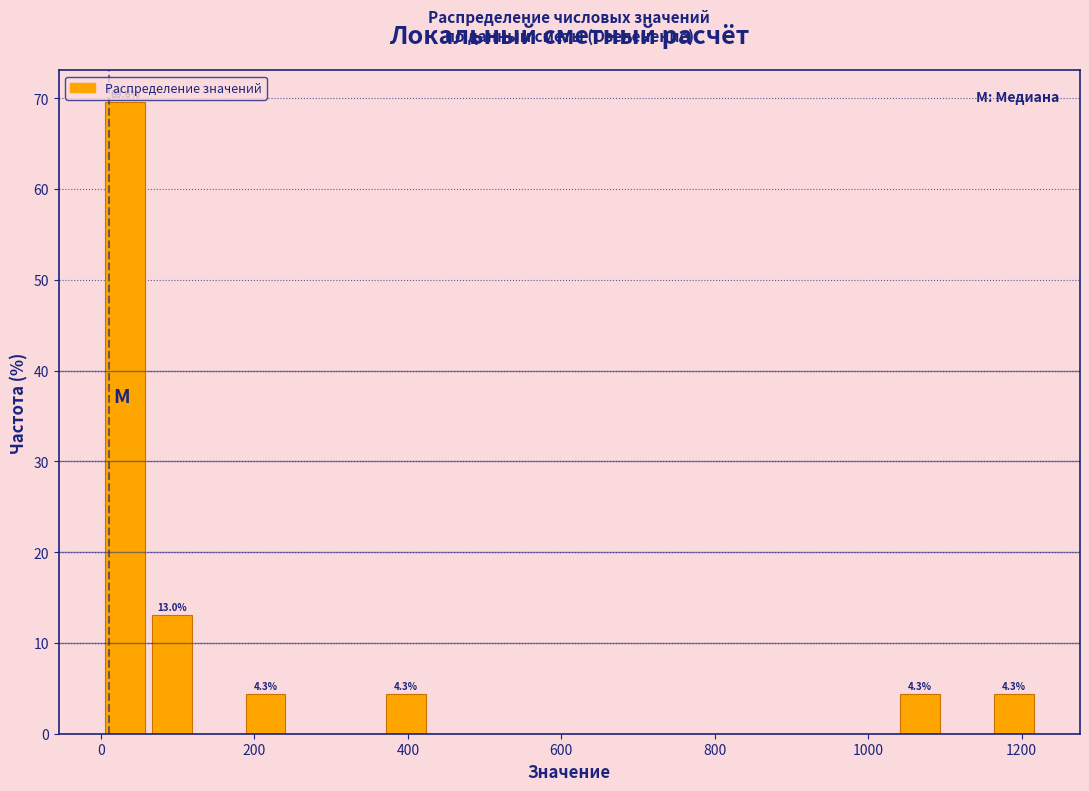

Read against the x-axis, roughly where is the centre of the tallest bar?

40